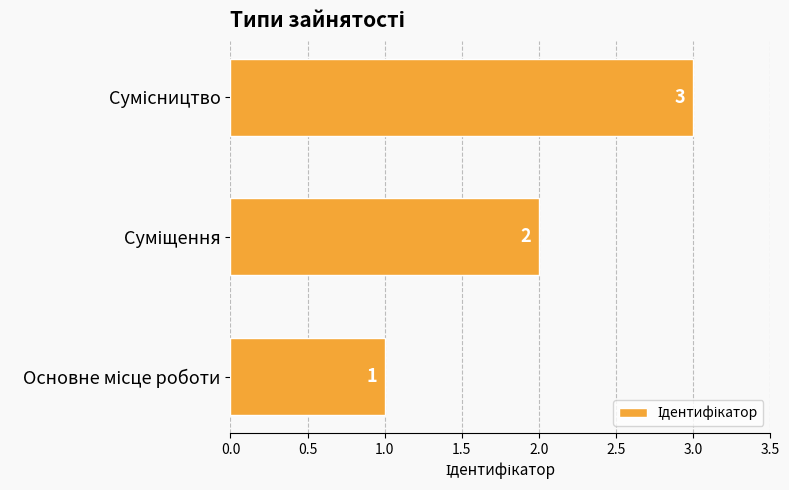

Count the values in the range 1 to 3.

3